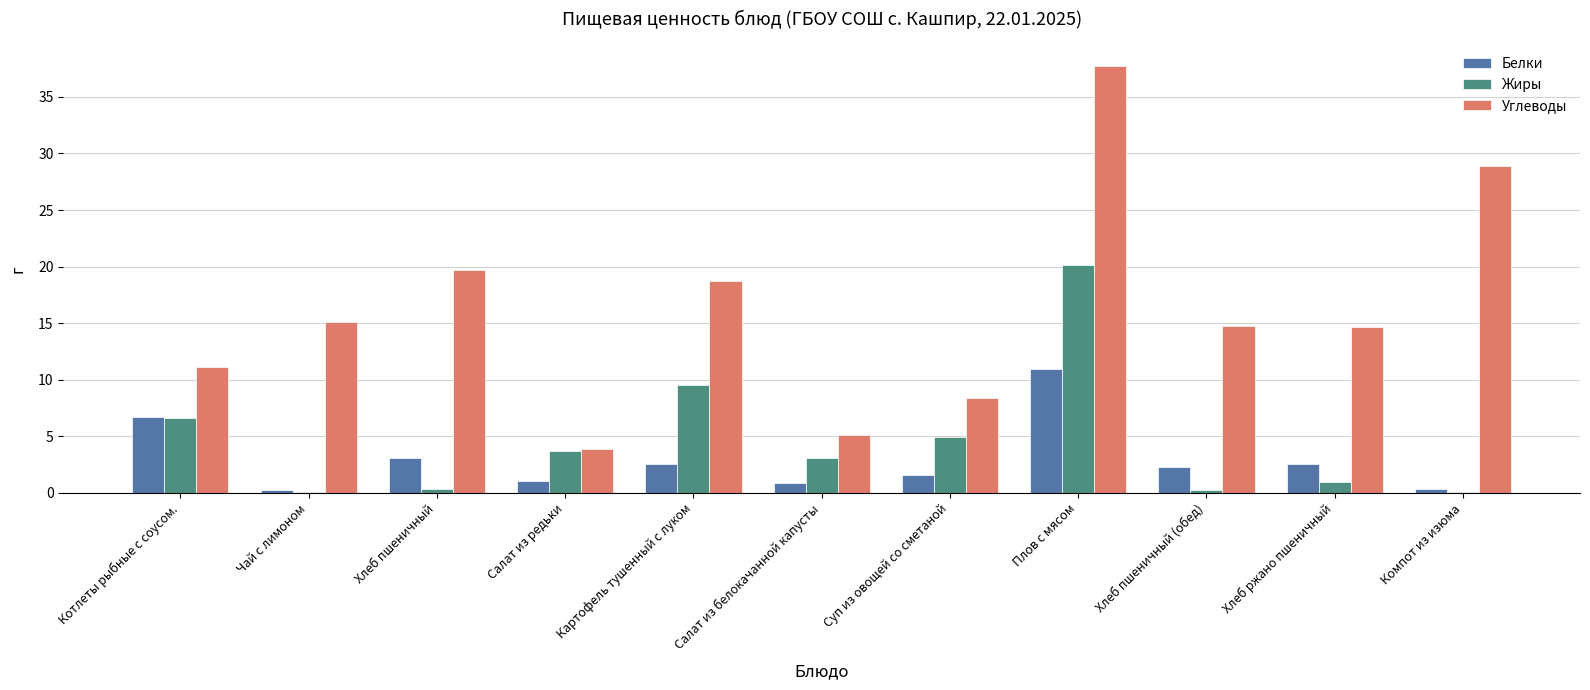

Count the number of data series in this chart.

3